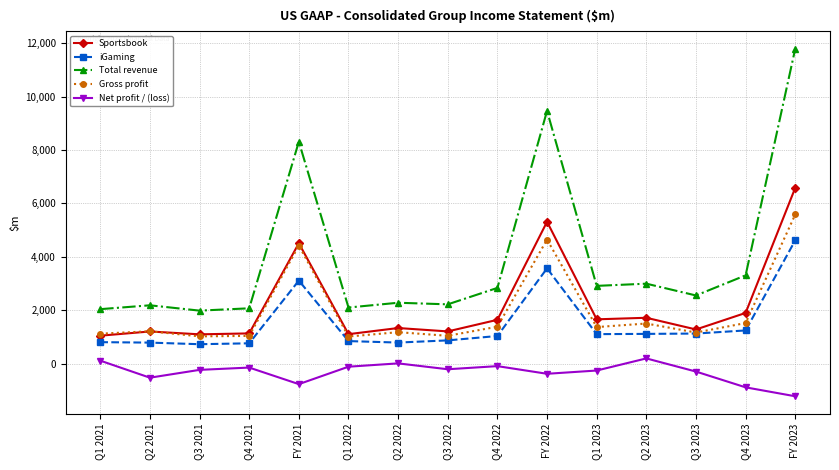

True or false: Total revenue and iGaming cross at least once.

False